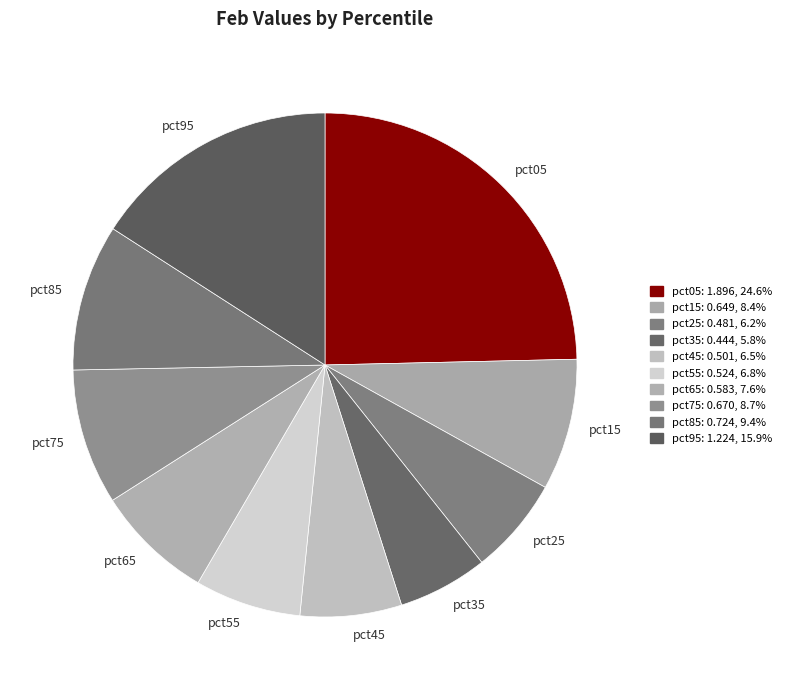

How many slices are in this pie chart?

10